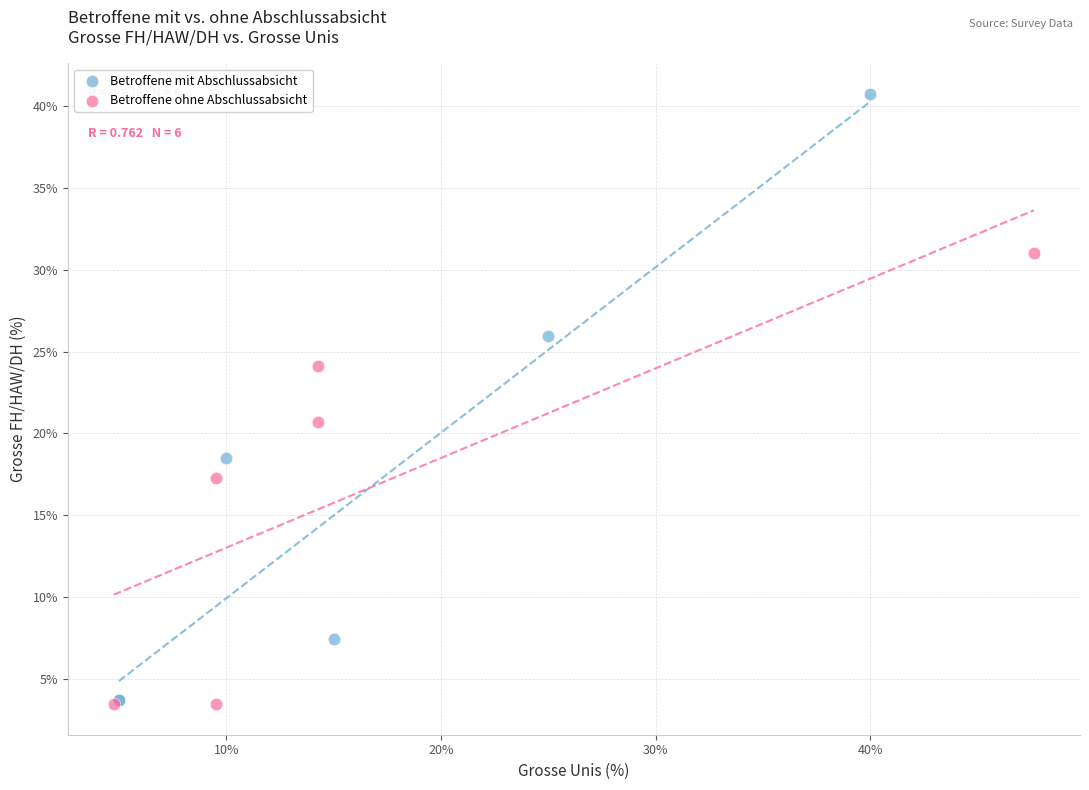

Which series has the largest Y range (max minus min)?

Betroffene mit Abschlussabsicht